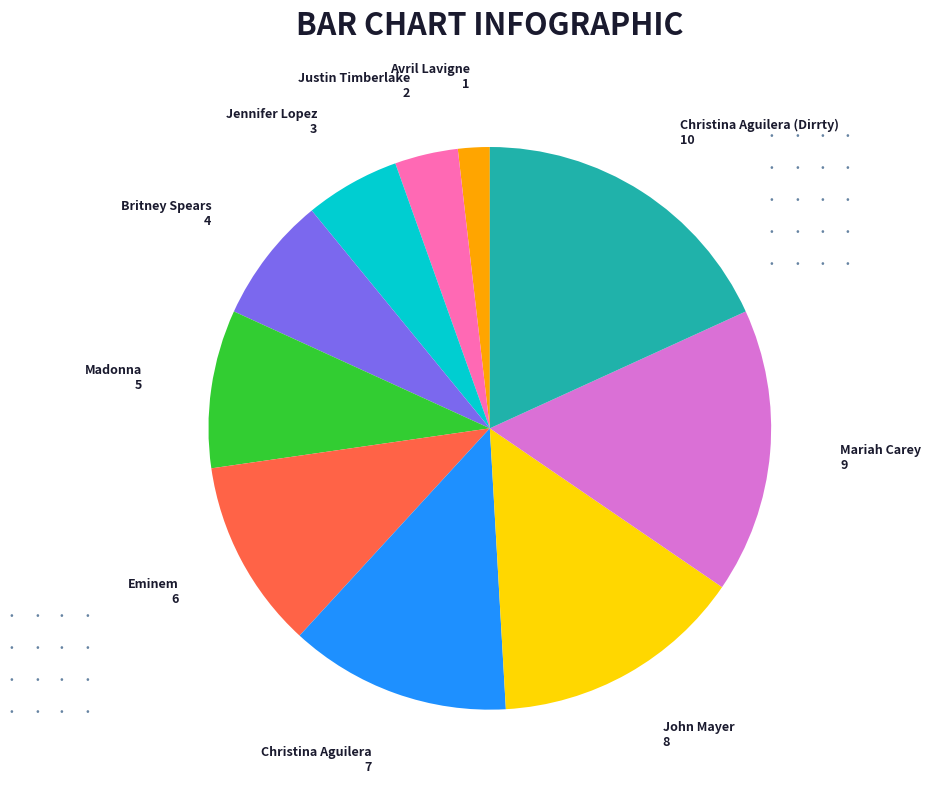

Is there a majority slice in this chart?

No